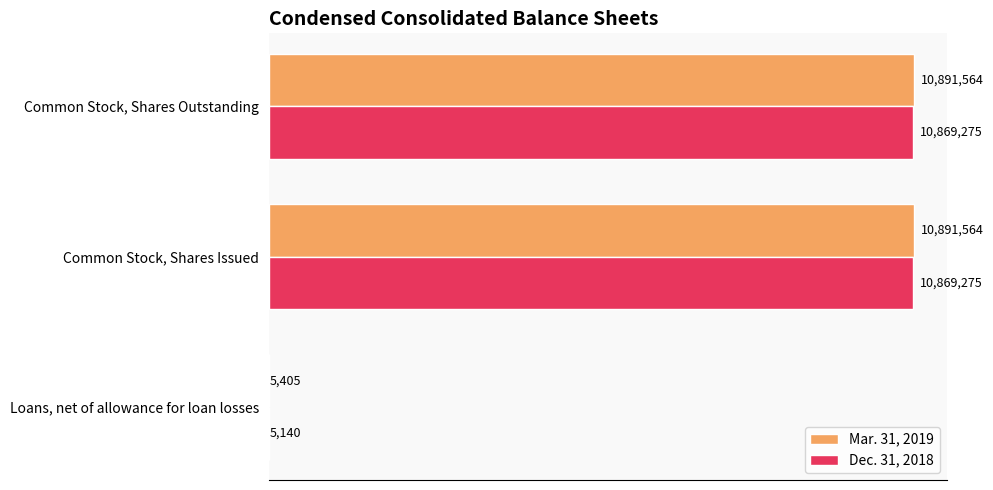

What is the sum of all Dec. 31, 2018 values?

21743690